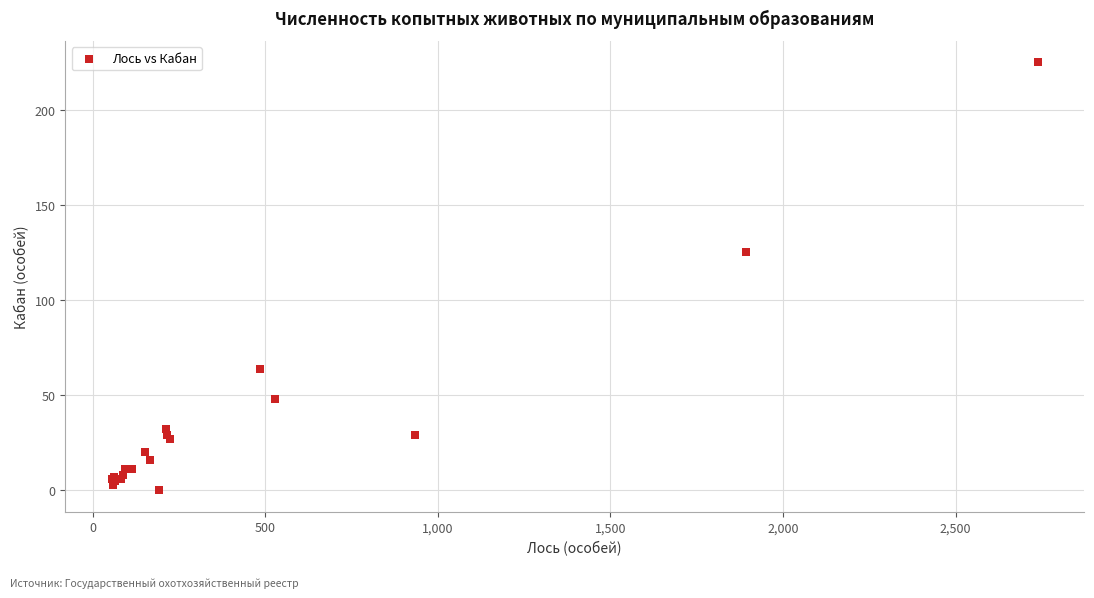

What Y value in the scatter plot is closest to 112?

125